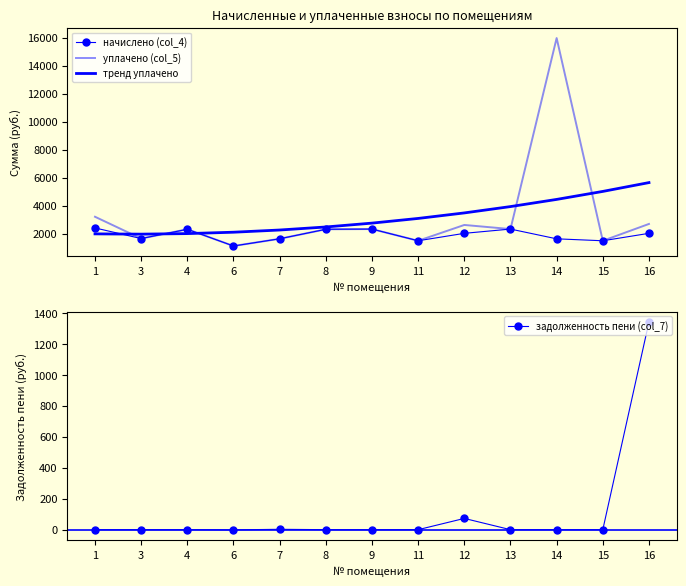

Reading right to left, what are all the values shown in this chart?

начислено (col_4): 16=2012.6	15=1481.1	14=1620.4	13=2316.9	12=2012.6	11=1481.1	9=2316.9	8=2302.3	7=1624.0	6=1107.1	4=2302.3	3=1638.7	1=2397.6
уплачено (col_5): 16=2683.5	15=1481.1	14=15963.0	13=2316.9	12=2610.8	11=1481.1	9=2316.9	8=2302.3	7=1621.6	6=1108.4	4=2302.3	3=1638.7	1=3196.8
тренд уплачено: 16=5637.1	15=5006.9	14=4435.8	13=3923.7	12=3470.7	11=3076.9	9=2742.0	8=2466.3	7=2249.7	6=2092.1	4=1993.7	3=1954.3	1=1974.0
задолженность пени (col_7): 16=1341.8	15=0.0	14=0.0	13=0.0	12=72.7	11=0.0	9=0.0	8=0.0	7=2.4	6=-1.3	4=0.0	3=0.0	1=0.0